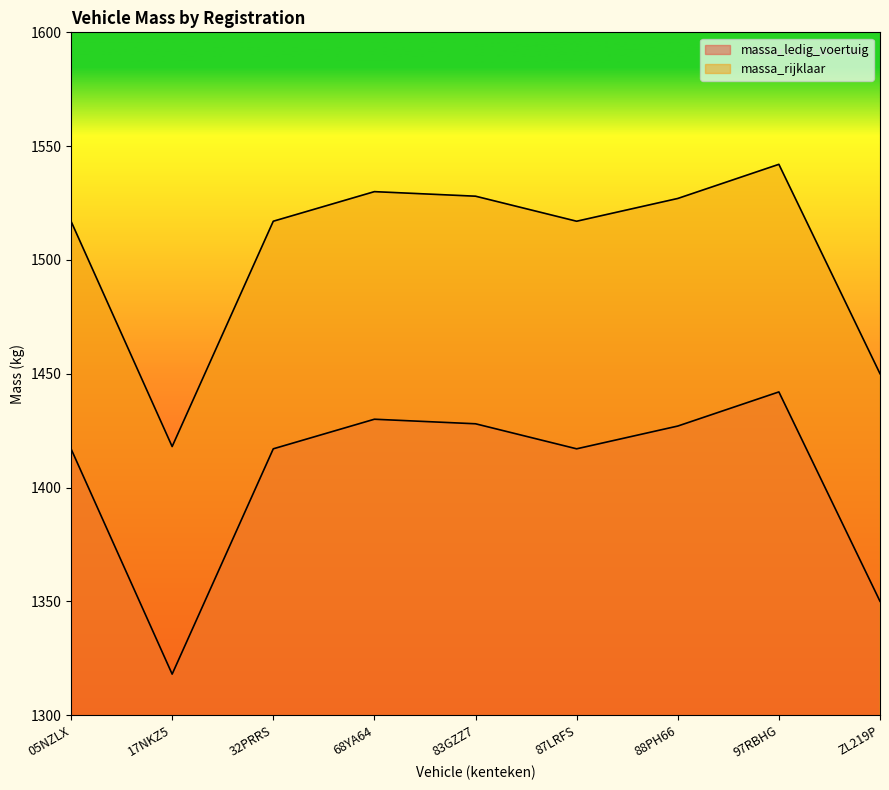

What is the value of the massa_rijklaar point at the 3rd from the left?

1517